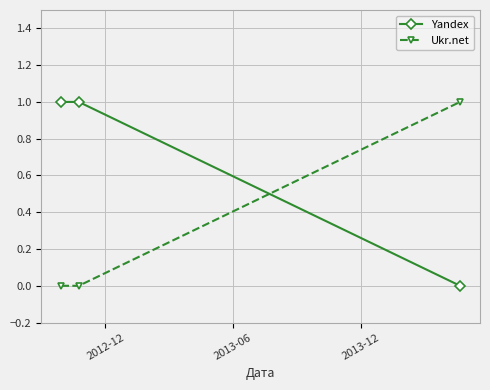

Reading right to left, extract all data points from this chart.

Yandex: 0	1	1
Ukr.net: 1	0	0